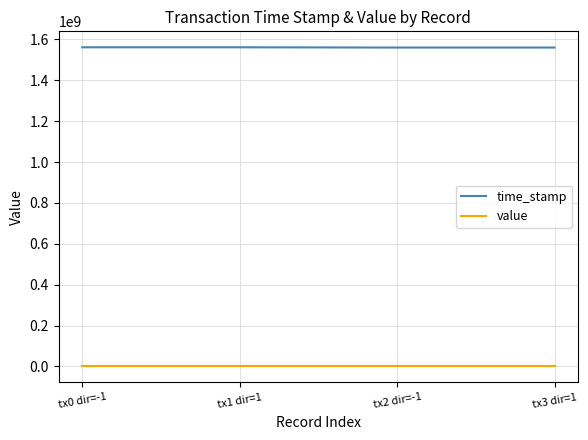

Which series has the largest total across all categories?

time_stamp